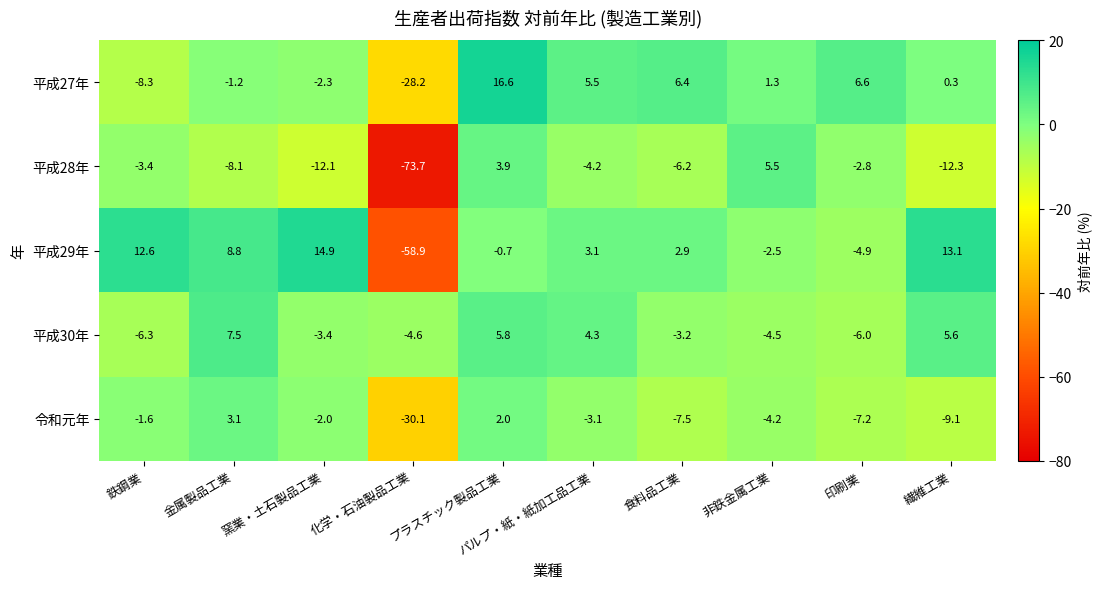

Which category has the highest value in the 令和元年 series?

金属製品工業